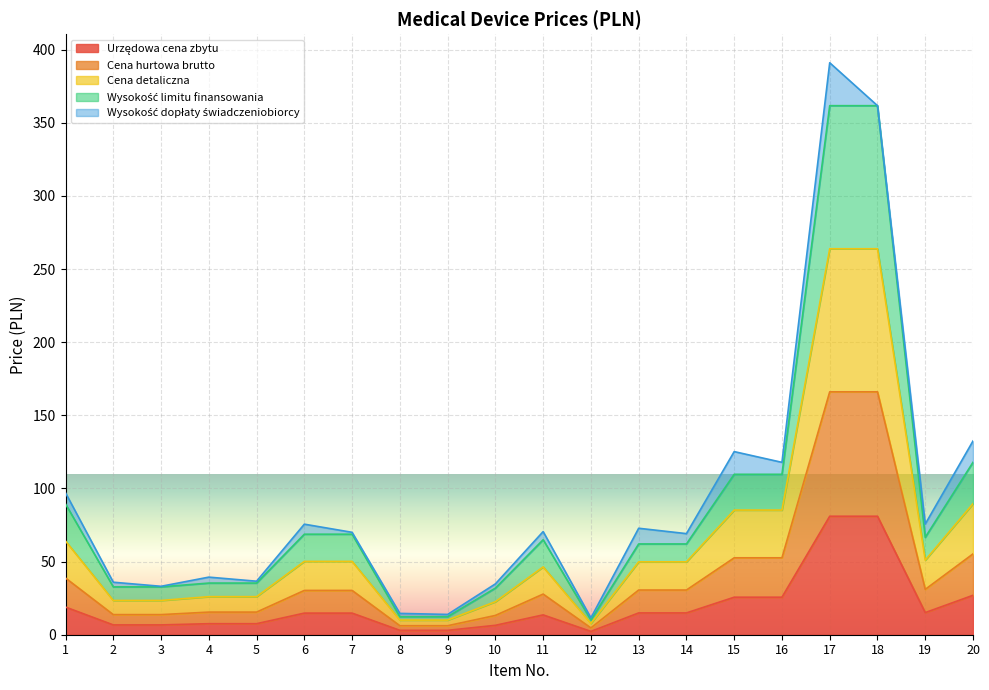

True or false: Urzędowa cena zbytu has a value of 14.8 at 7.

True